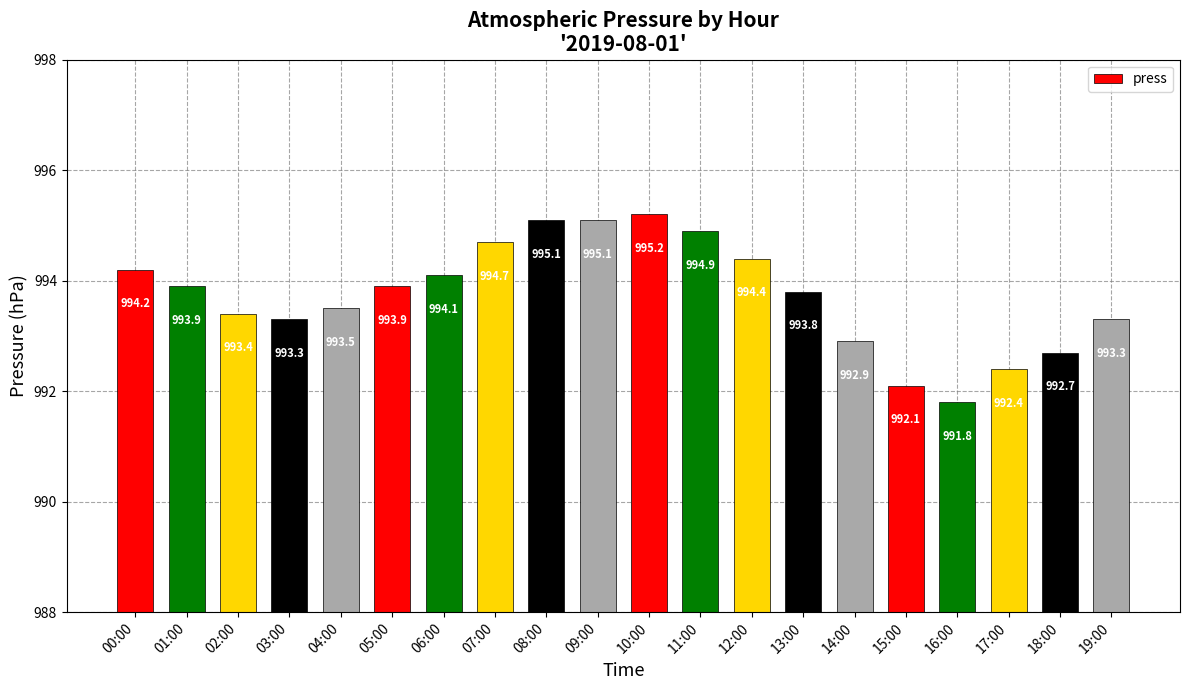

How many data points does each series have?

20